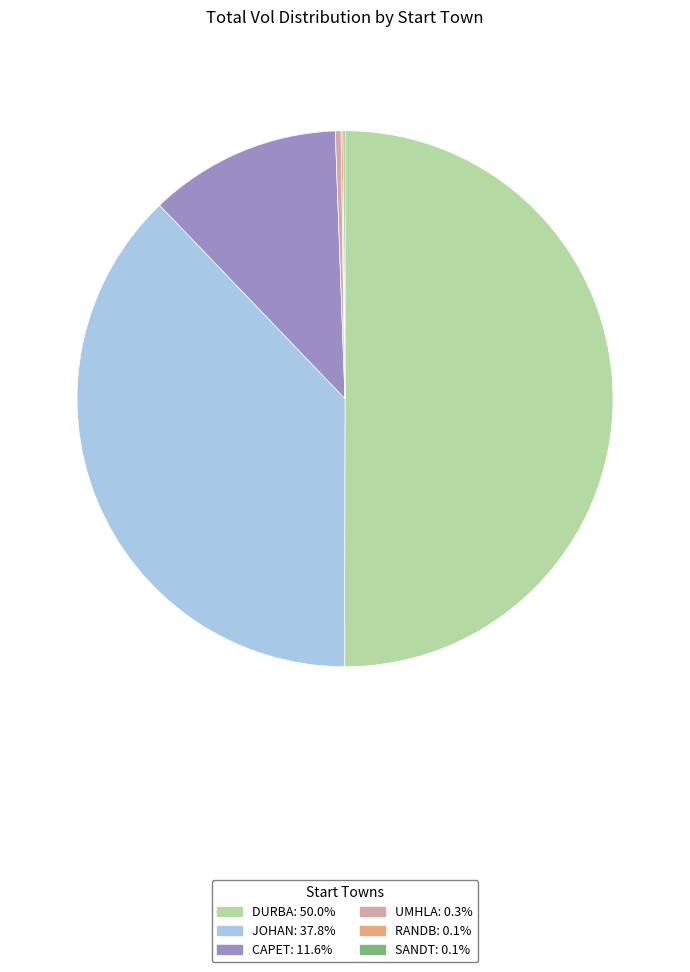

Which slice is the largest?

DURBA